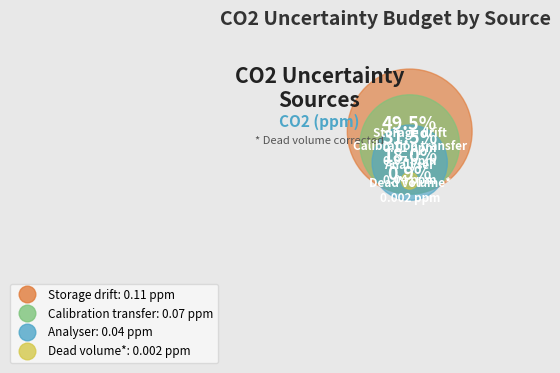

Is it true that Calibration transfer is 32% of the pie?

True